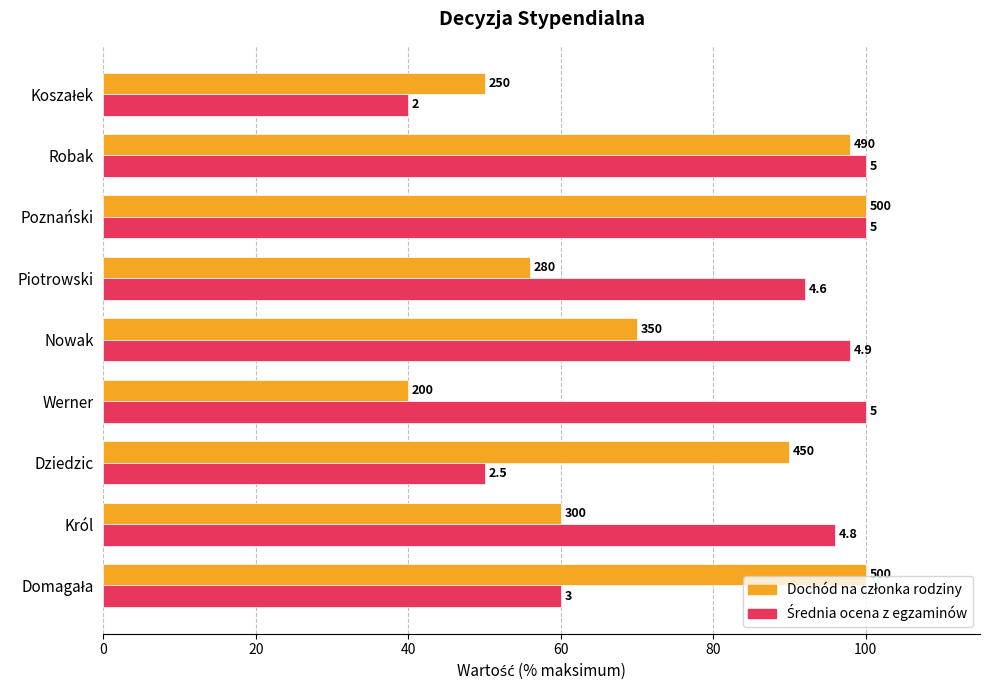

What is the value of the Średnia ocena z egzaminów bar at the 3rd from the left?

50.0